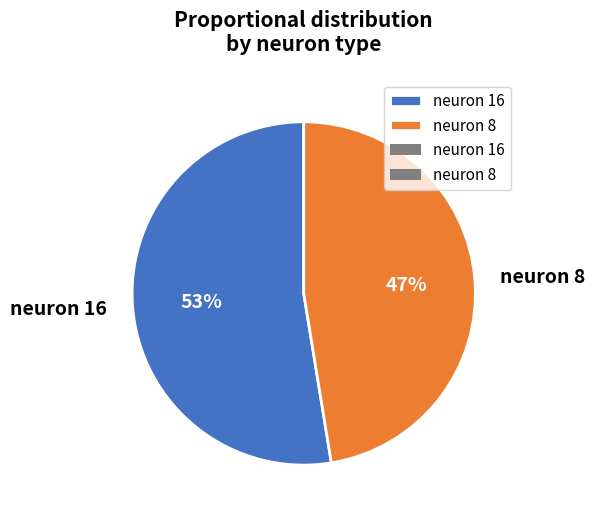

What is the smallest slice in the pie chart?

neuron 8